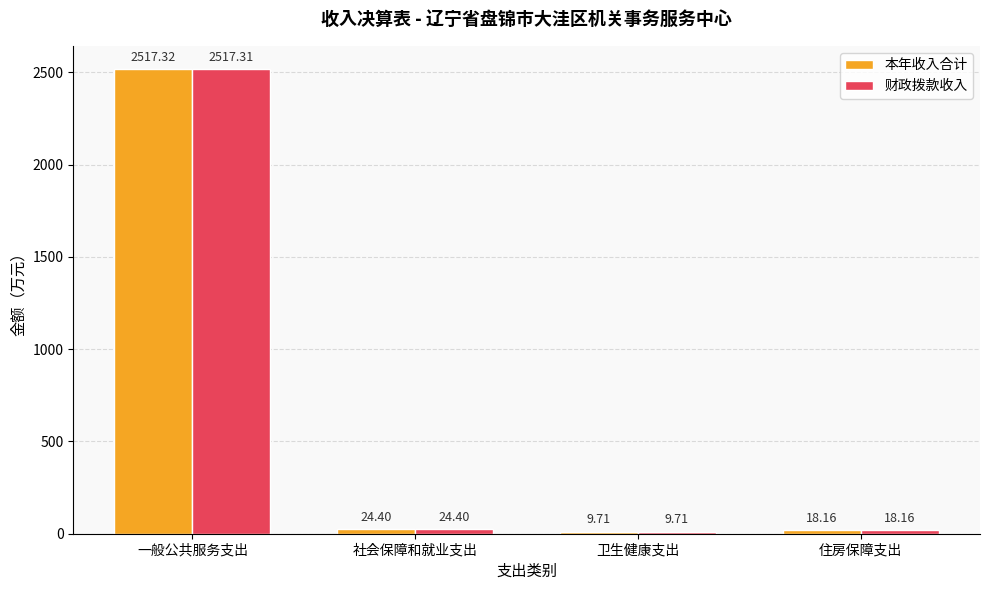

How many values in the 本年收入合计 series exceed 24?

2